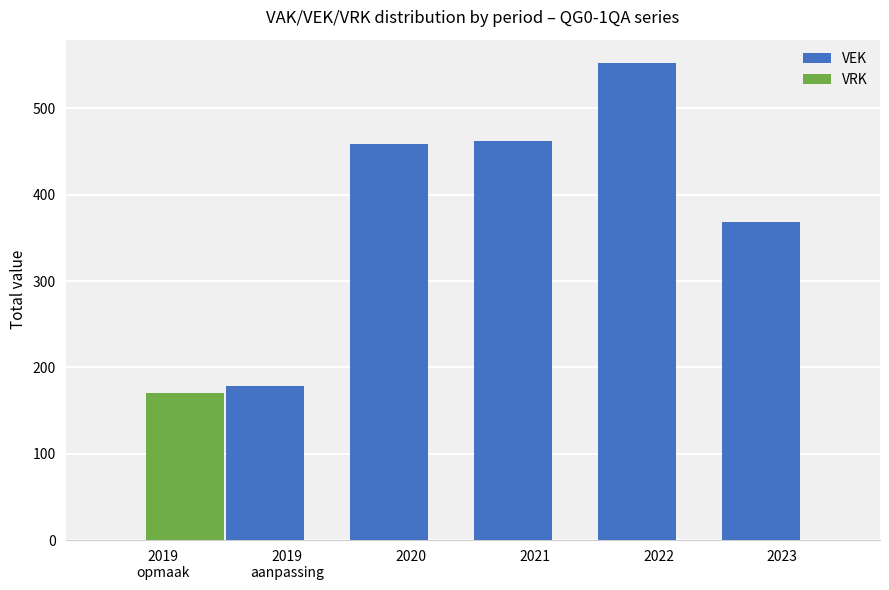

Between 2021 and 2023, which series saw the biggest shift?

VEK